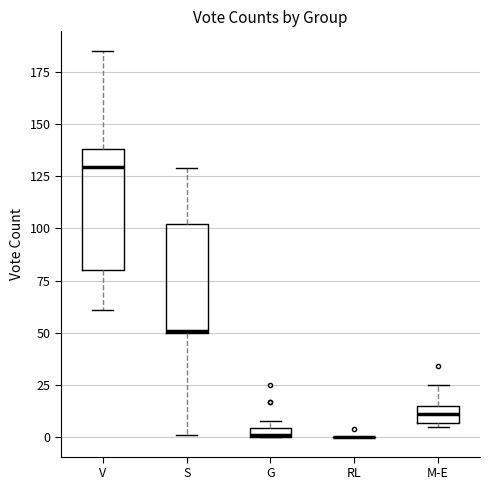

Which box is the tallest, from its lower edge to its upper edge?

V